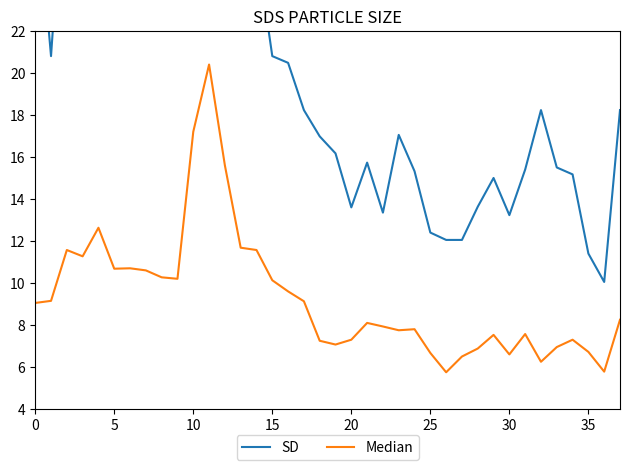

Is it true that Median equals 20.4 at 11?

True